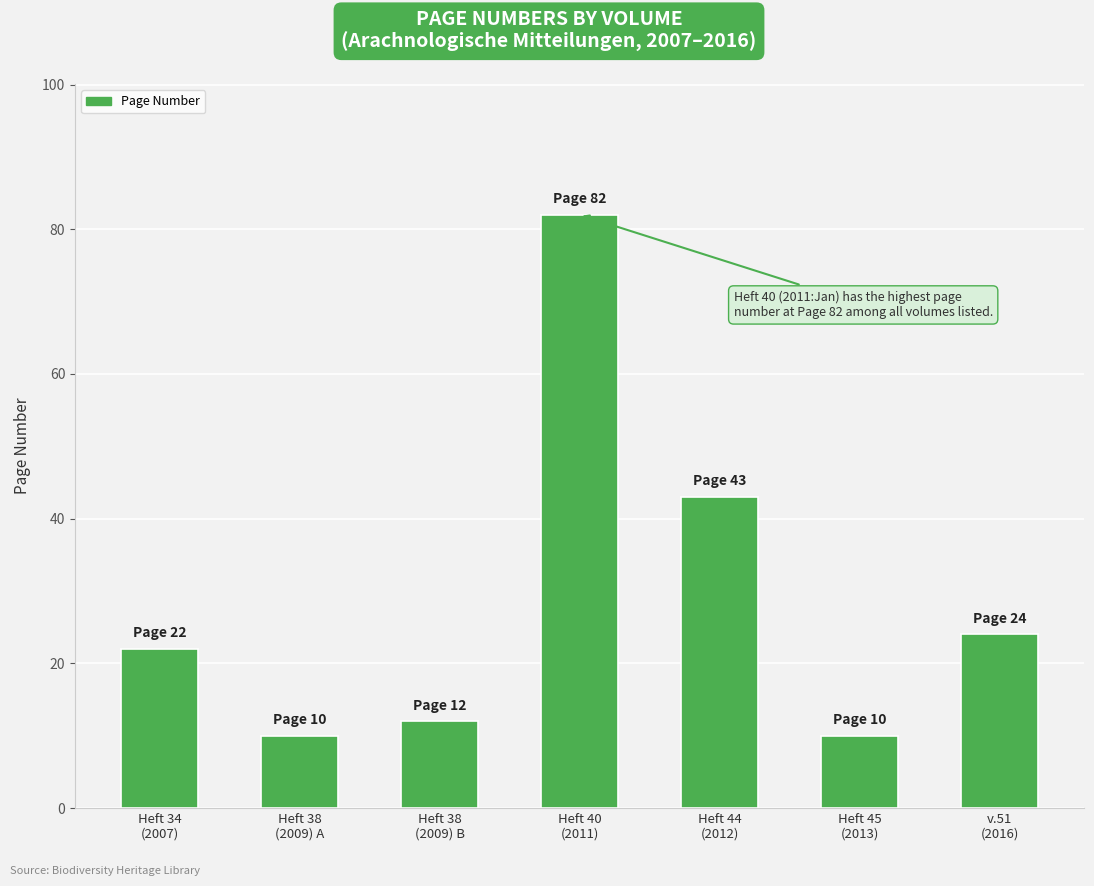

Which label corresponds to the largest value in the chart?

Heft 40
(2011)